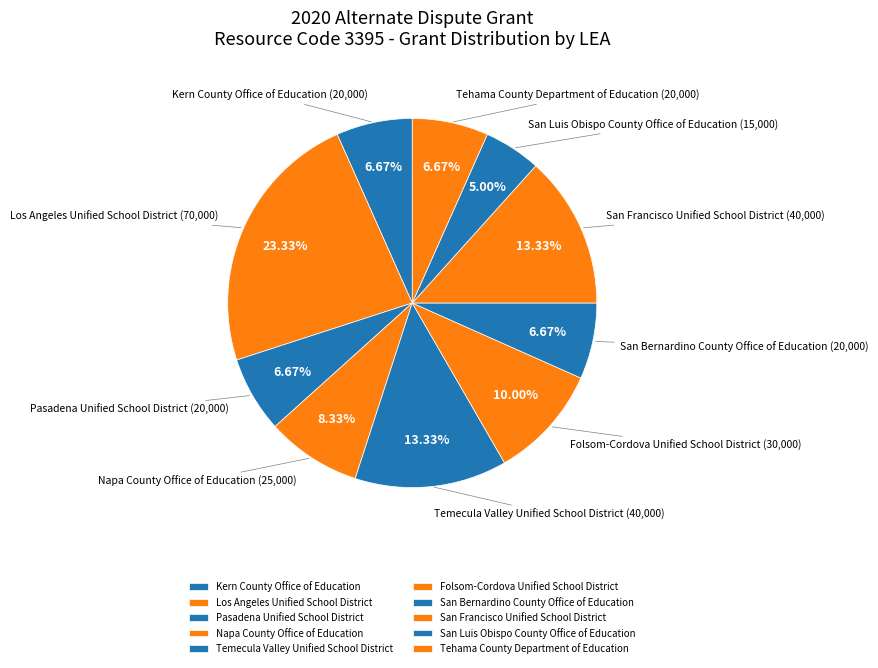

To the nearest percent, what portion does Temecula Valley Unified School District represent?

13%